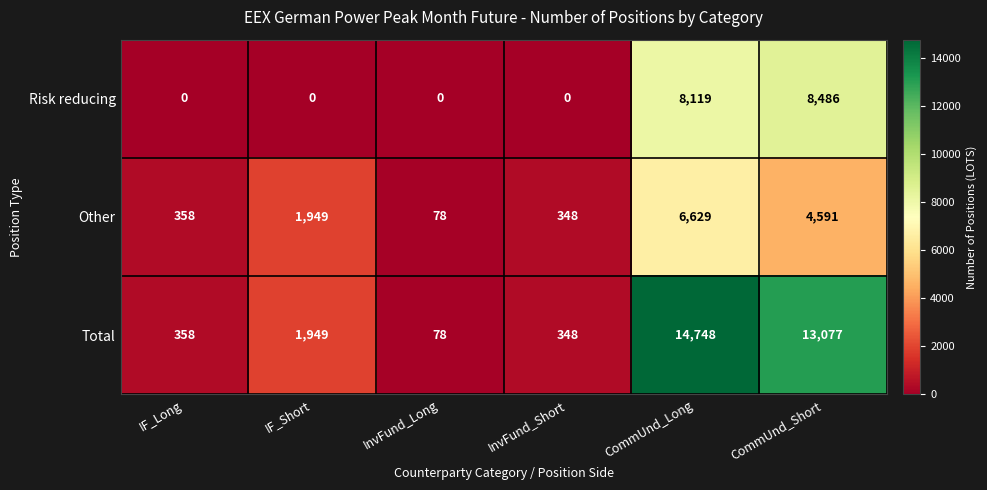

Which series has the largest total across all categories?

Total